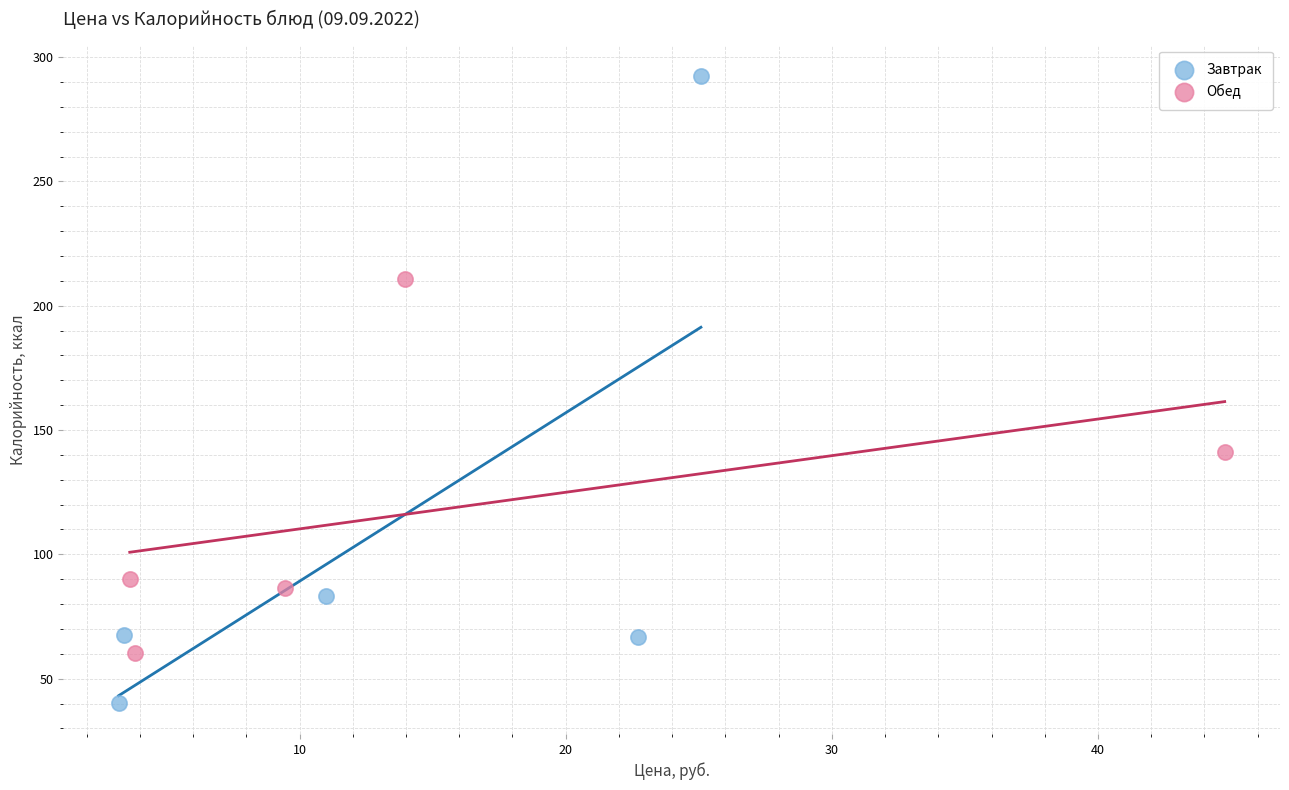

Which series has the widest spread of Y values?

Завтрак